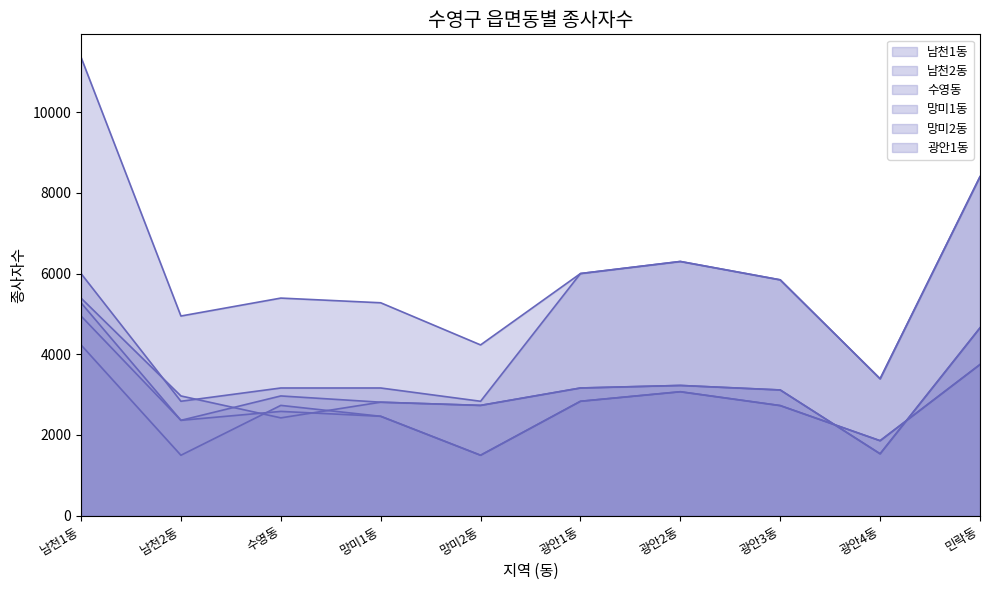

What is the label of the 10th point from the left?

민락동